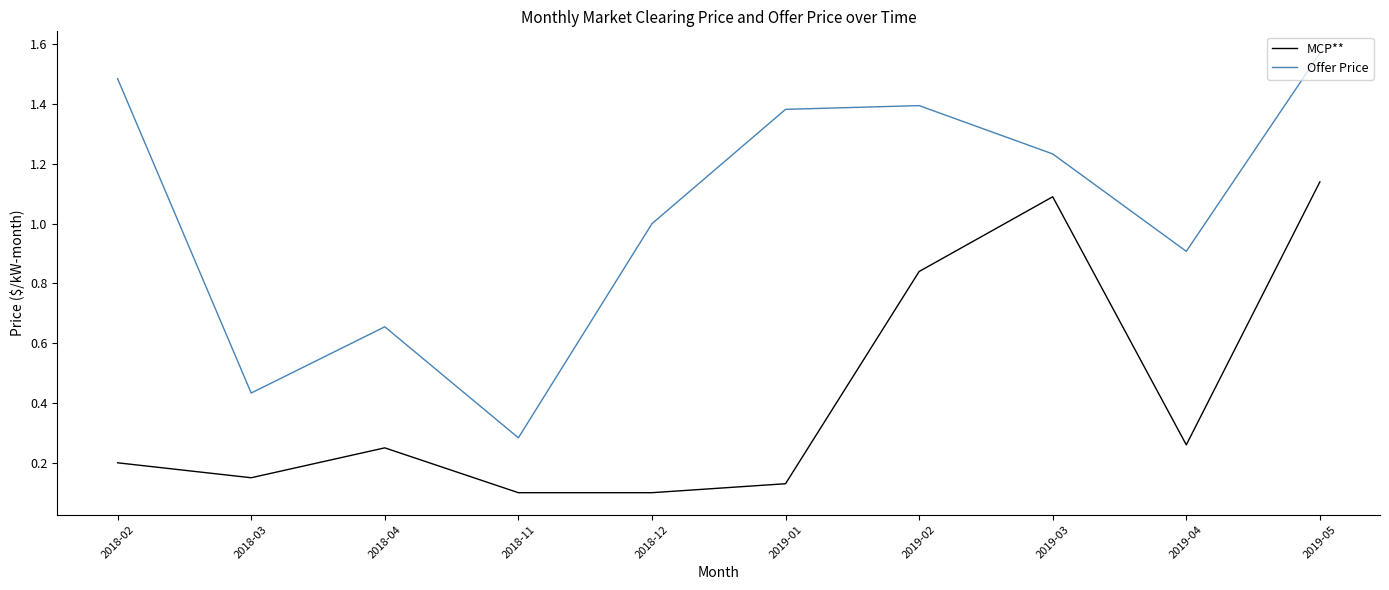

Rank the series by their maximum value, from lowest to highest.

MCP**, Offer Price